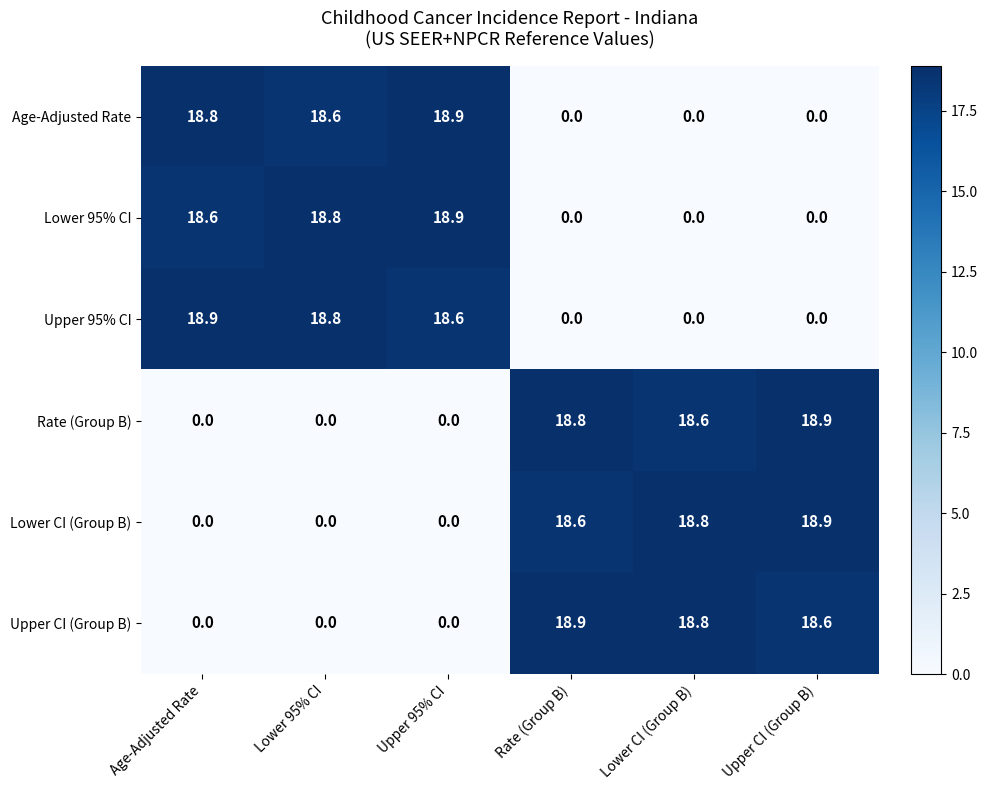

How many data points does each series have?

6